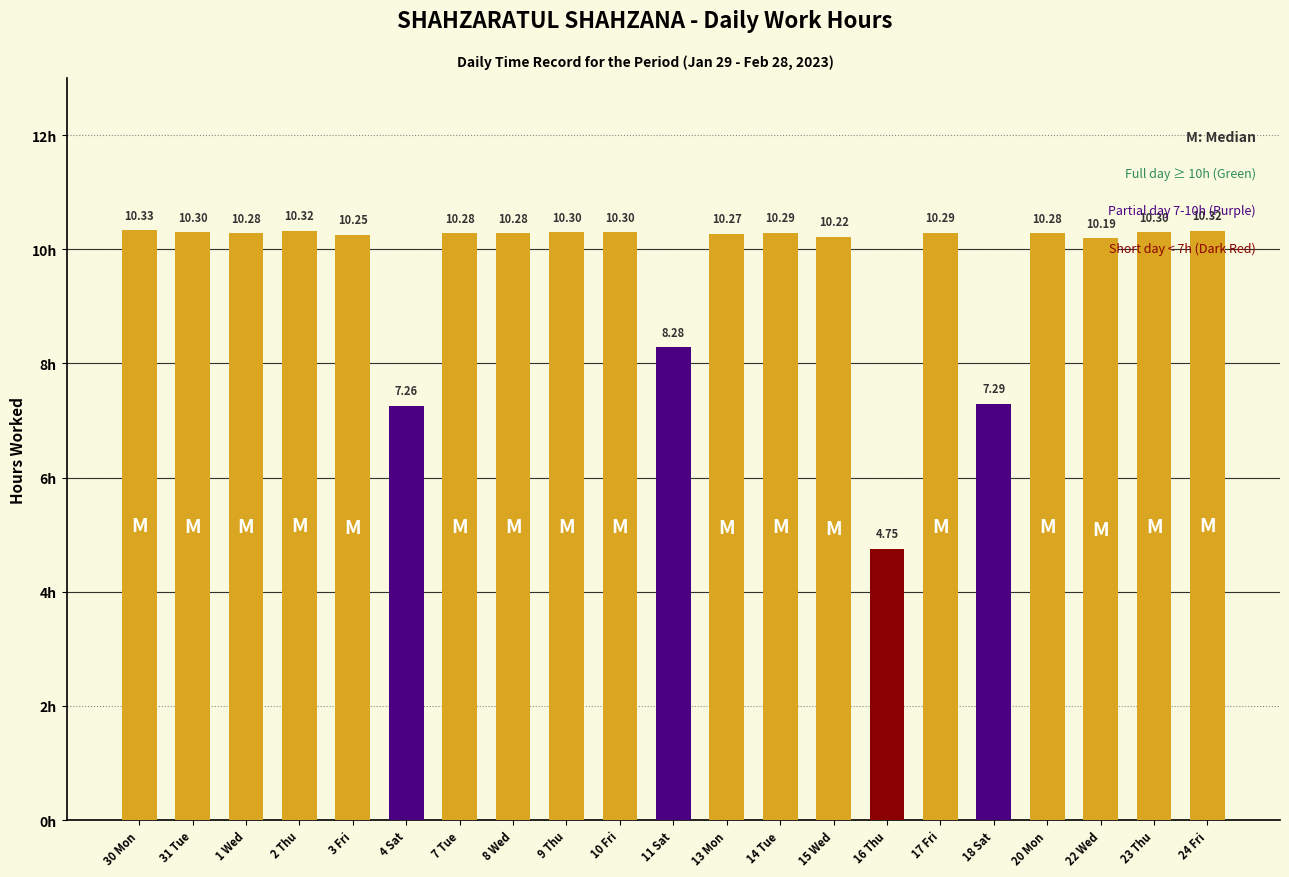

What is the change in value from 11 Sat to 14 Tue?

+2.0